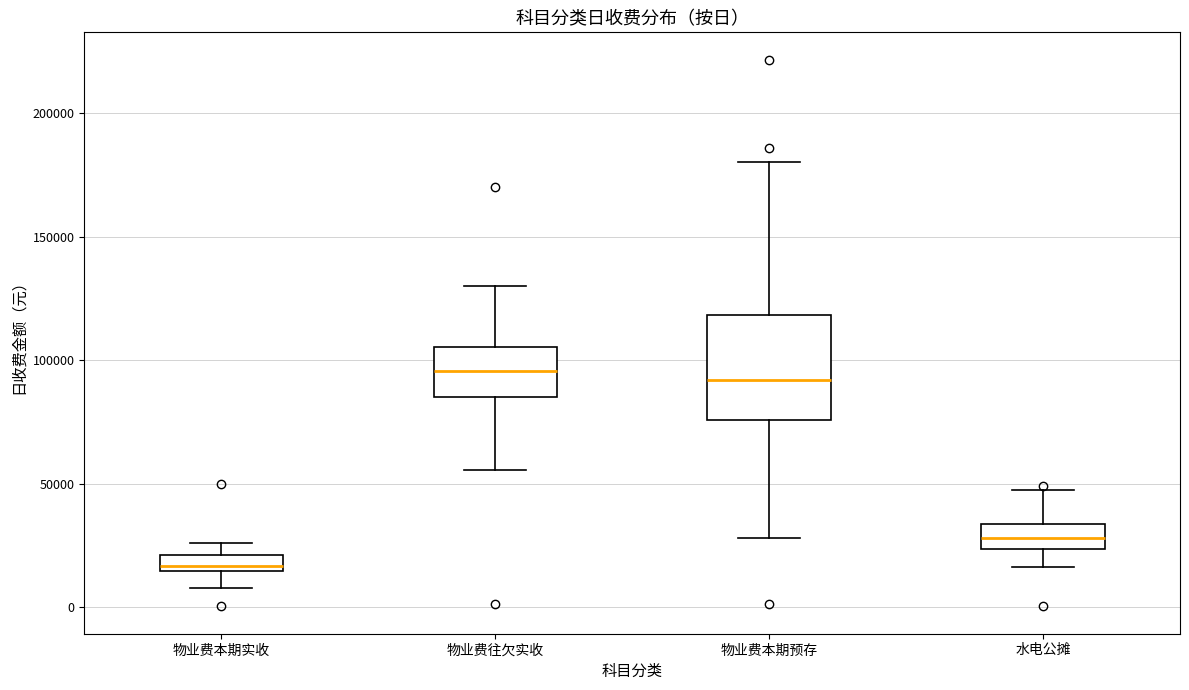

Which box is the tallest, from its lower edge to its upper edge?

物业费本期预存